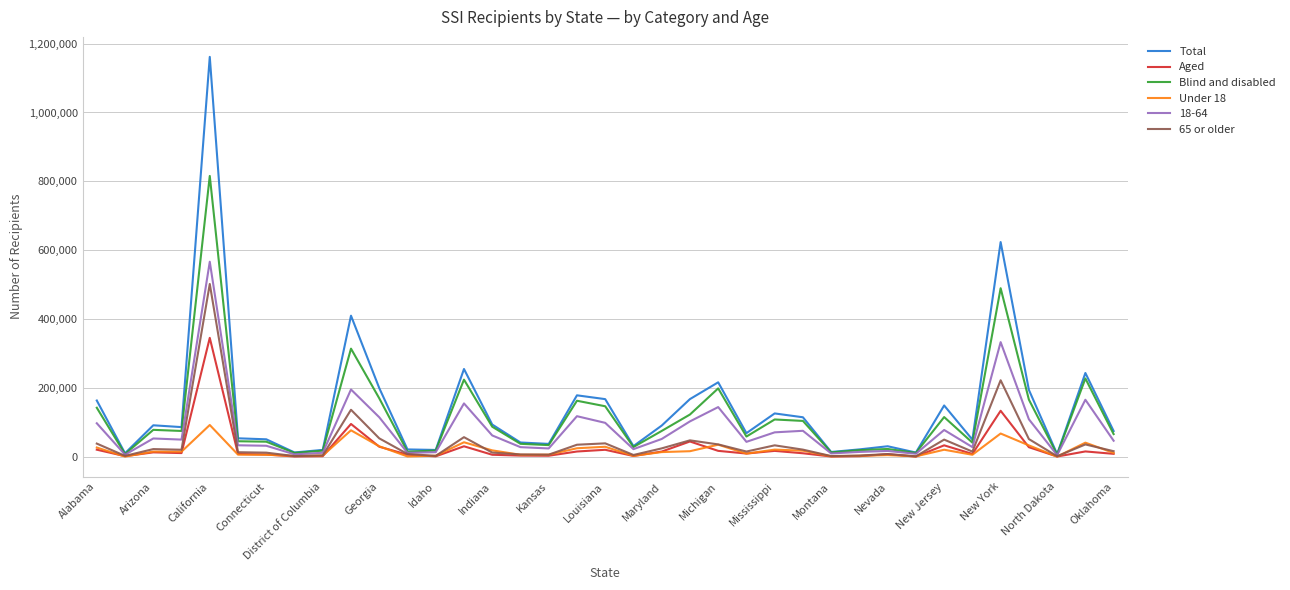

Rank the series by their maximum value, from highest to lowest.

Total, Blind and disabled, 18-64, 65 or older, Aged, Under 18